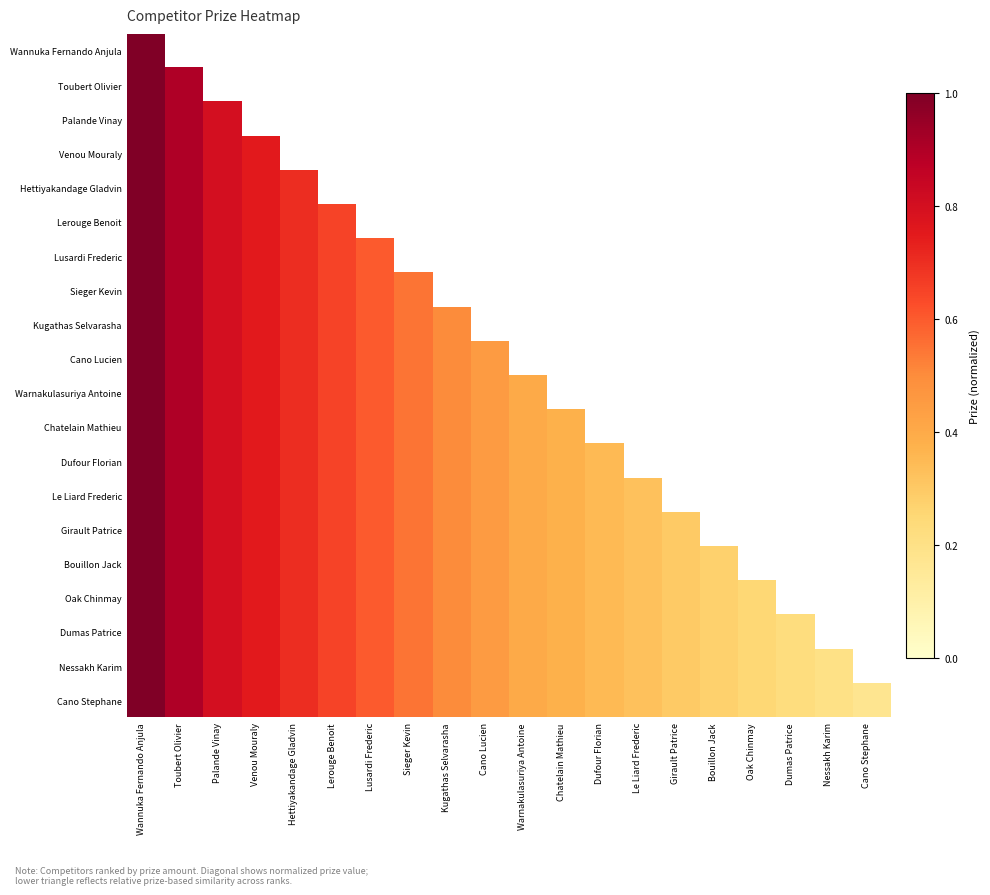

Which series has the largest range (max minus min)?

Cano Stephane